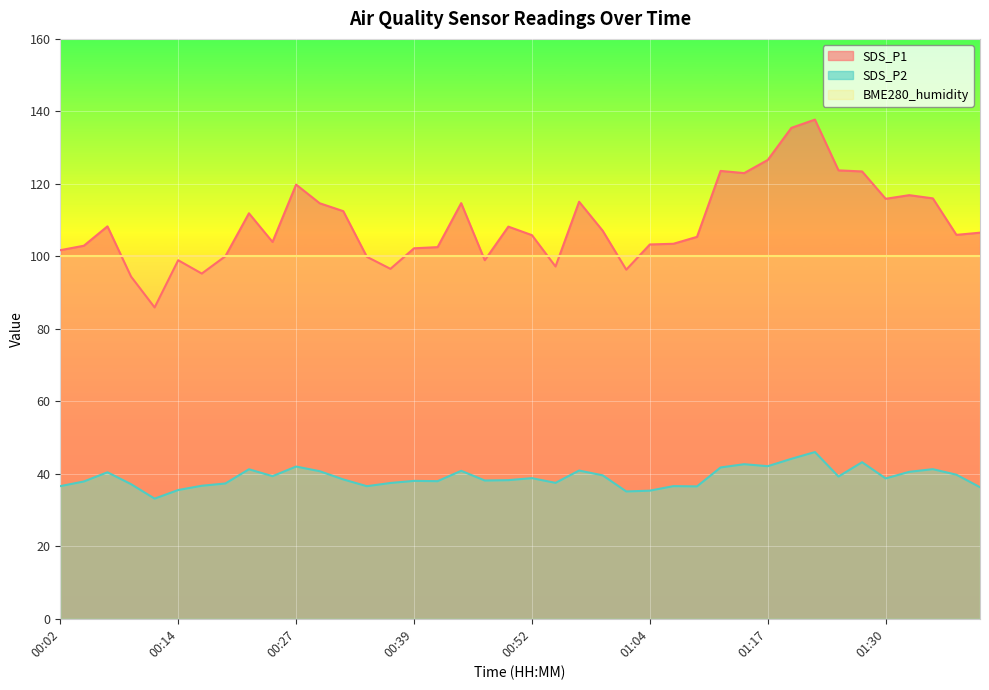

True or false: SDS_P2 has a value of 69.0 at 00:22.

False